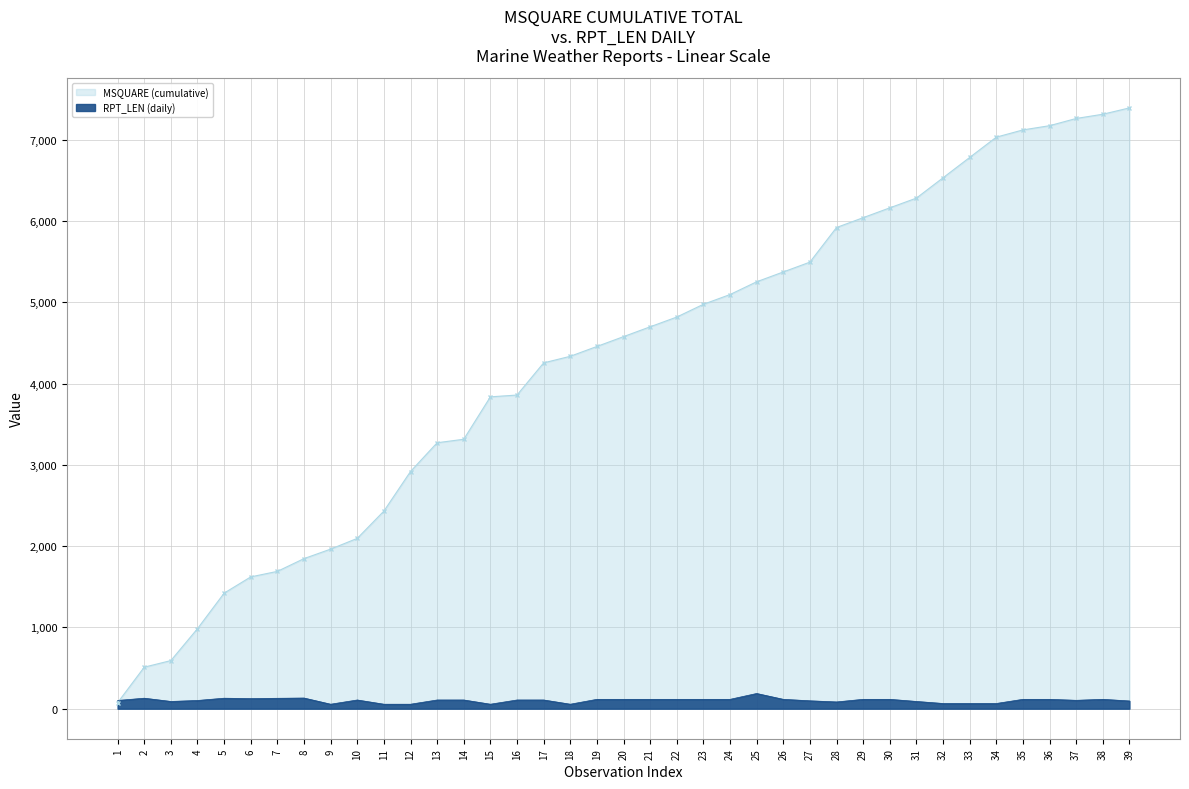

Reading right to left, extract all data points from this chart.

39=95	38=115	37=103	36=115	35=115	34=64	33=64	32=64	31=89	30=115	29=115	28=83	27=97	26=115	25=187	24=115	23=115	22=115	21=115	20=115	19=115	18=55	17=107	16=107	15=55	14=107	13=107	12=55	11=55	10=107	9=55	8=131	7=128	6=124	5=129	4=101	3=89	2=129	1=101